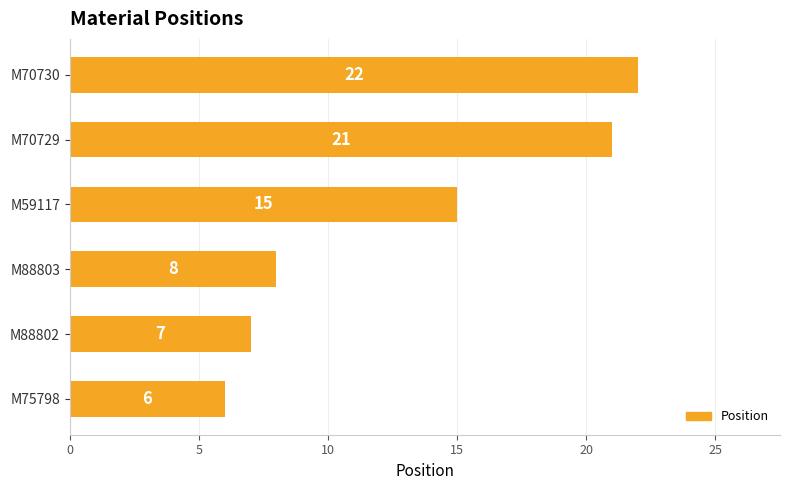

Are the bars horizontal?

Yes